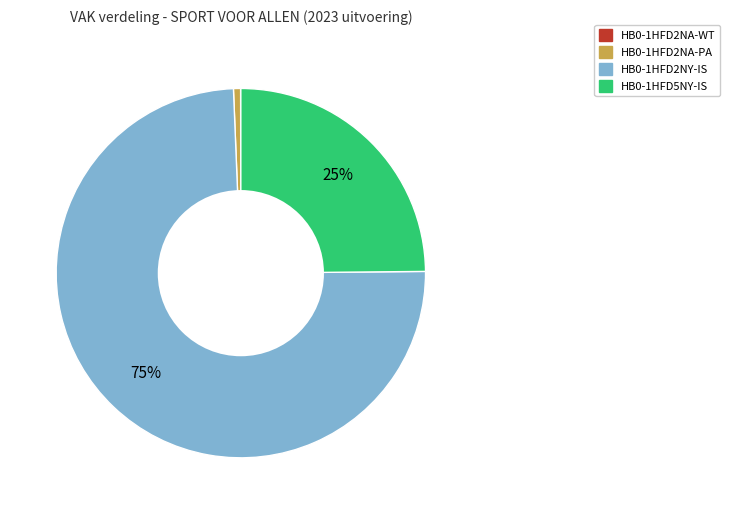

Is HB0-1HFD2NY-IS the majority of the pie?

Yes